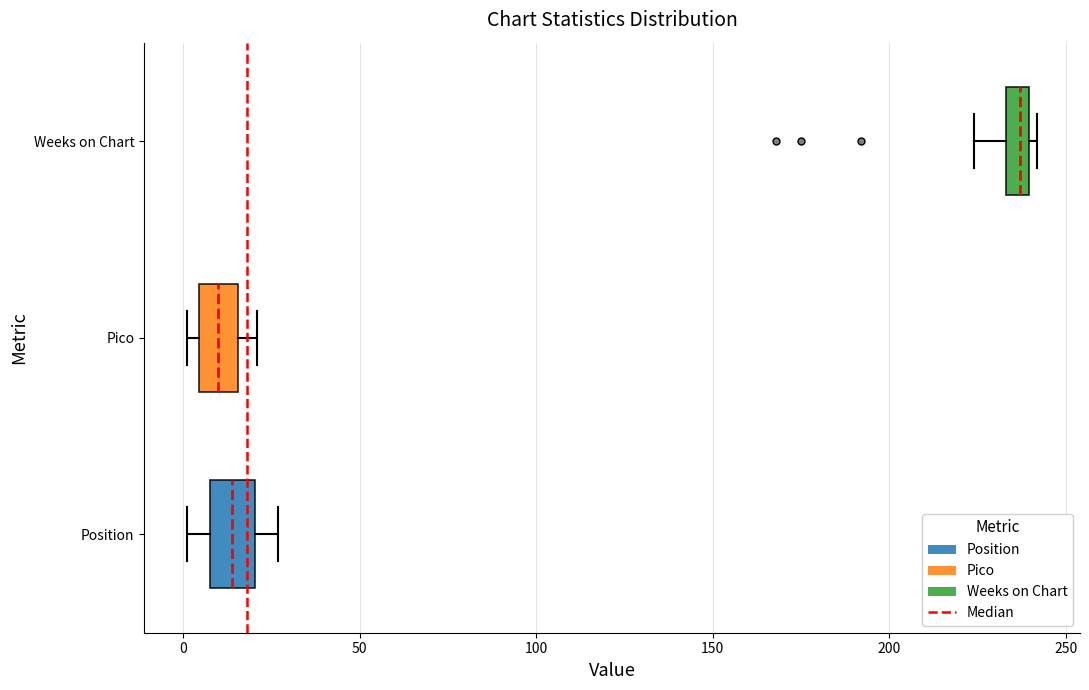

Where is the left edge of the box for Pico on the x-axis? The values are not printed on the chart, so give them approximately, as read against the axis.

5